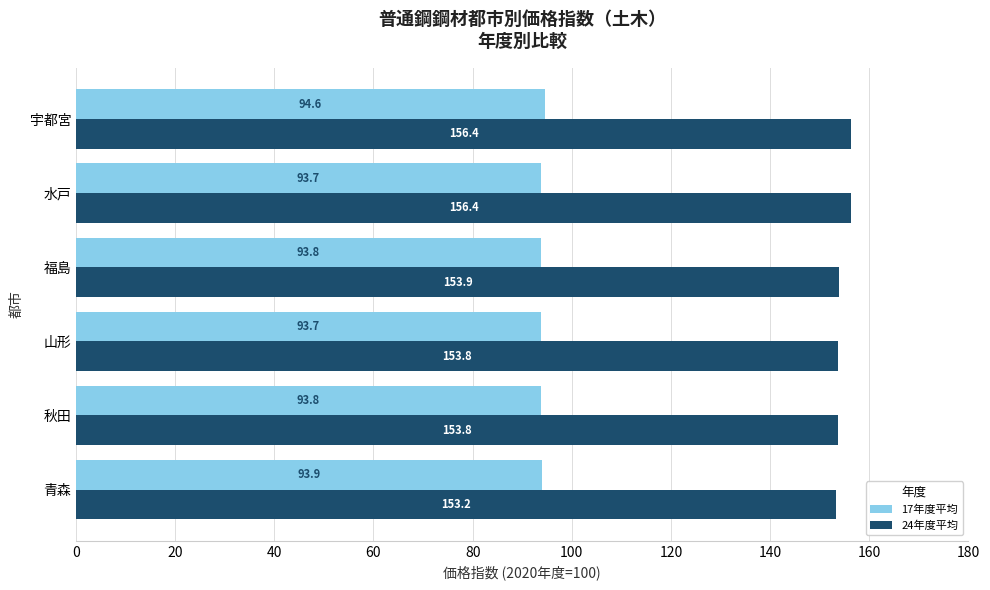

What is the average value of the 24年度平均 series?

154.6